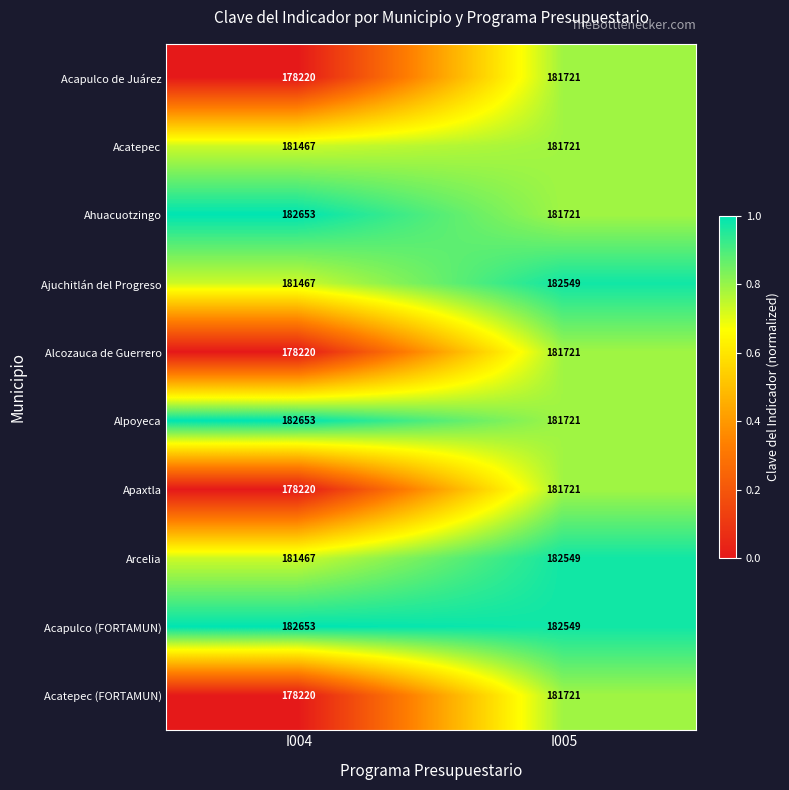

Rank the categories by Alpoyeca value from lowest to highest.

I005, I004